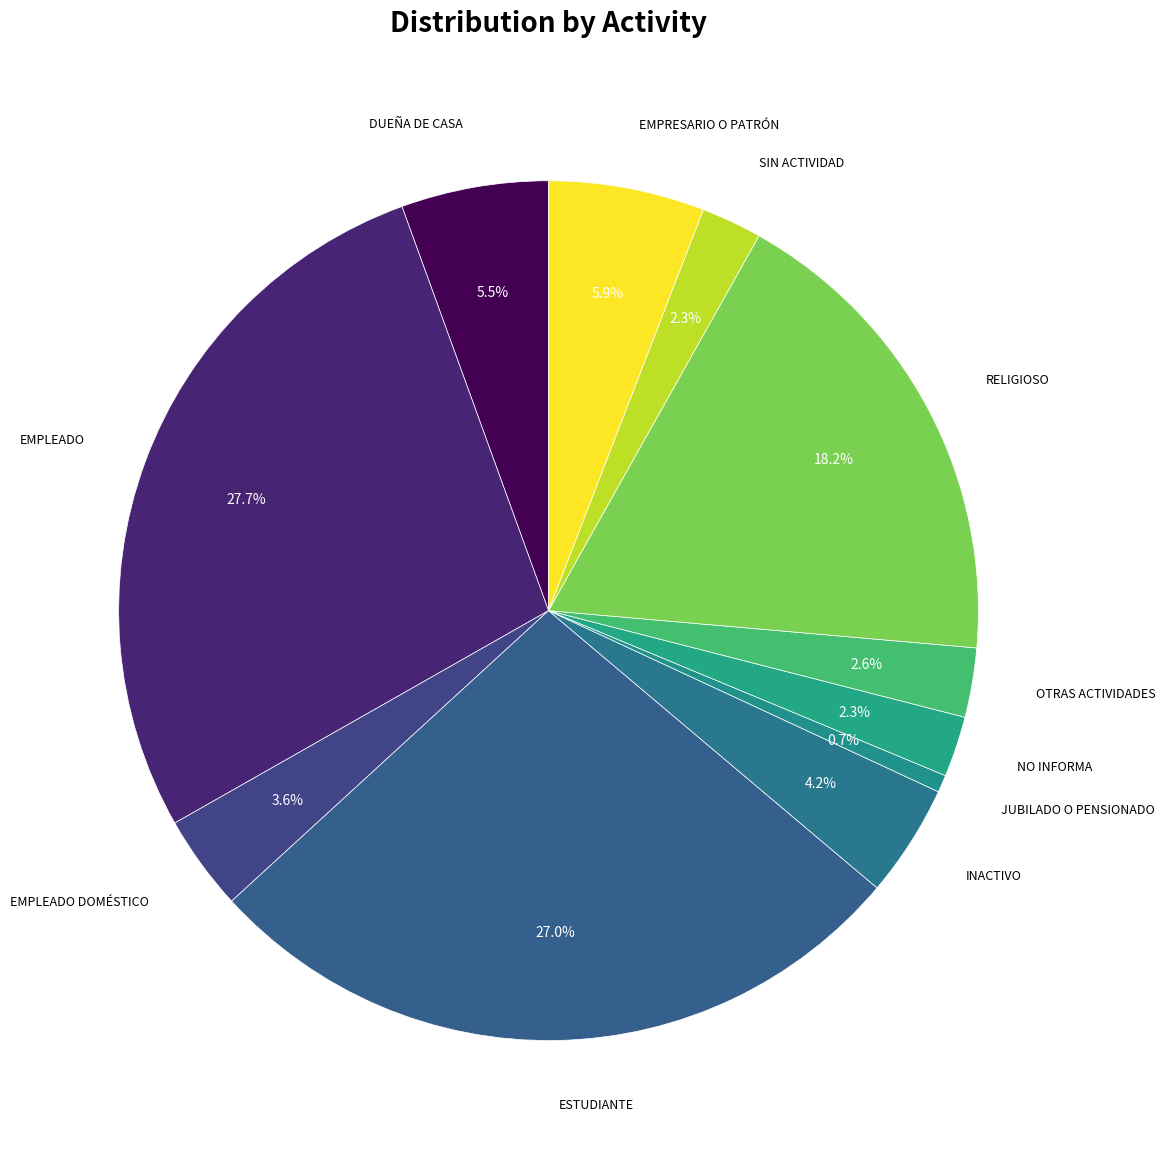

How many segments does this pie chart have?

11